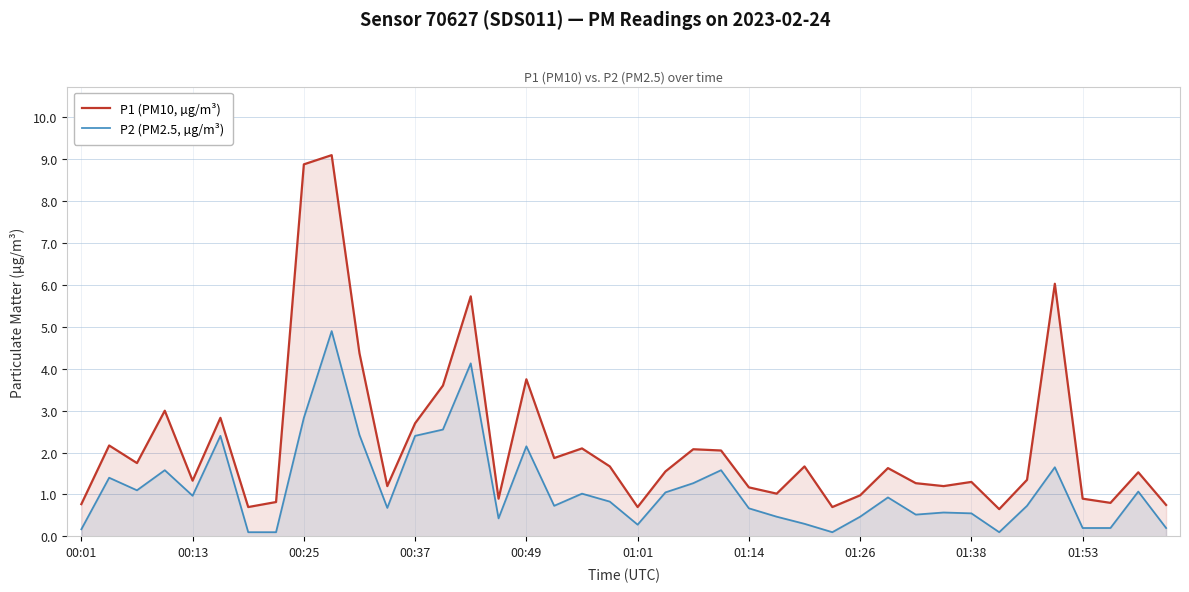

True or false: P2 (PM2.5, µg/m³) and P1 (PM10, µg/m³) intersect in this chart.

False